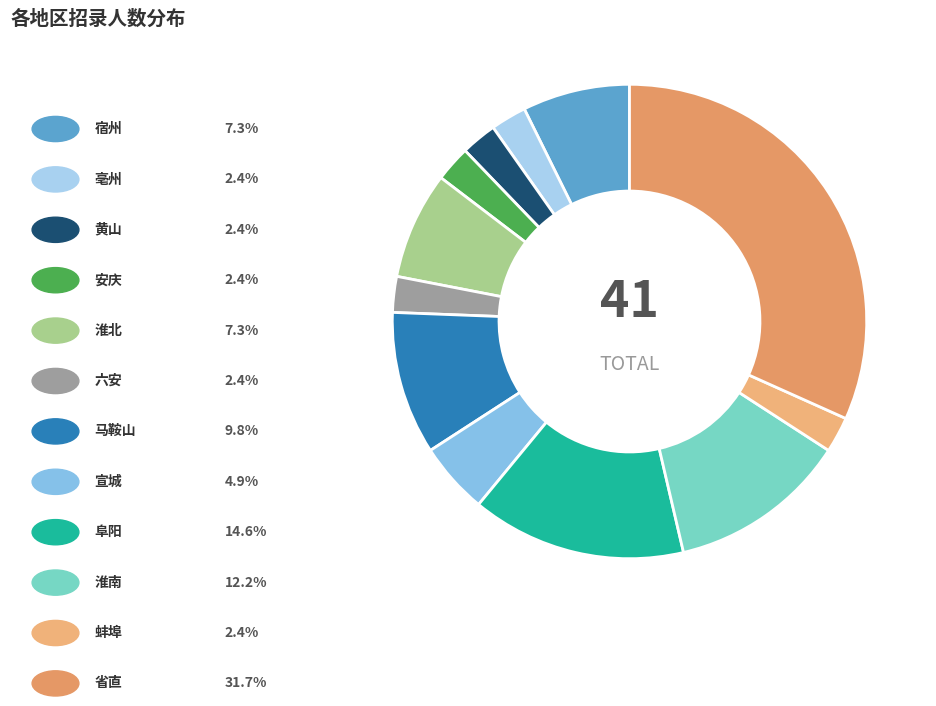

Is there a majority slice in this chart?

No